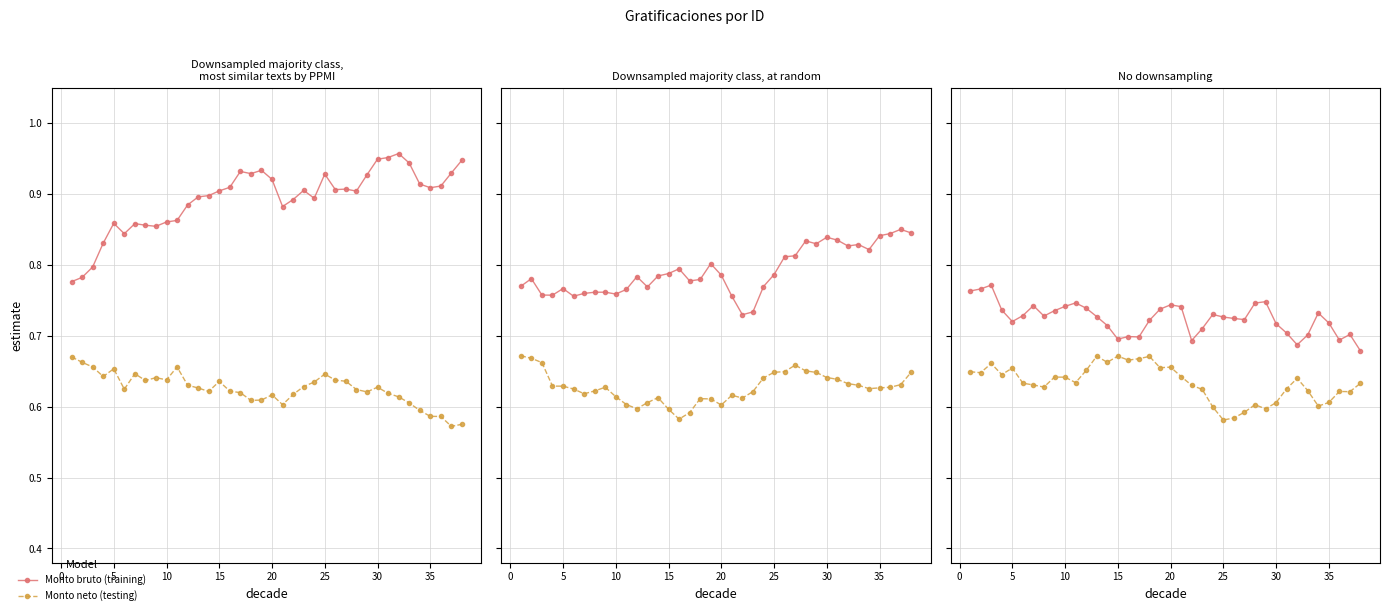

True or false: Monto neto (testing) has a value of 0.3 at 22.

False